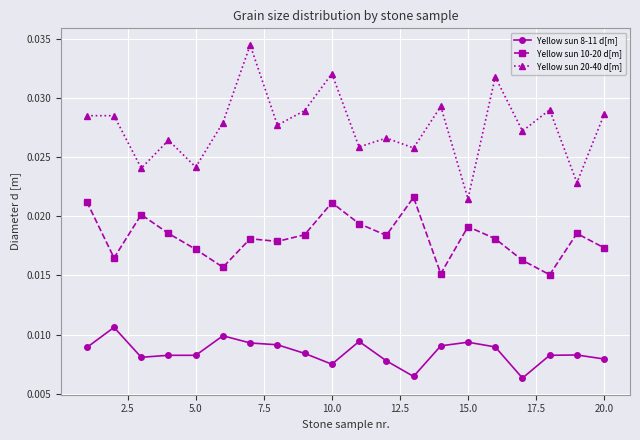

Which series has the widest spread of values?

Yellow sun 20-40 d[m]